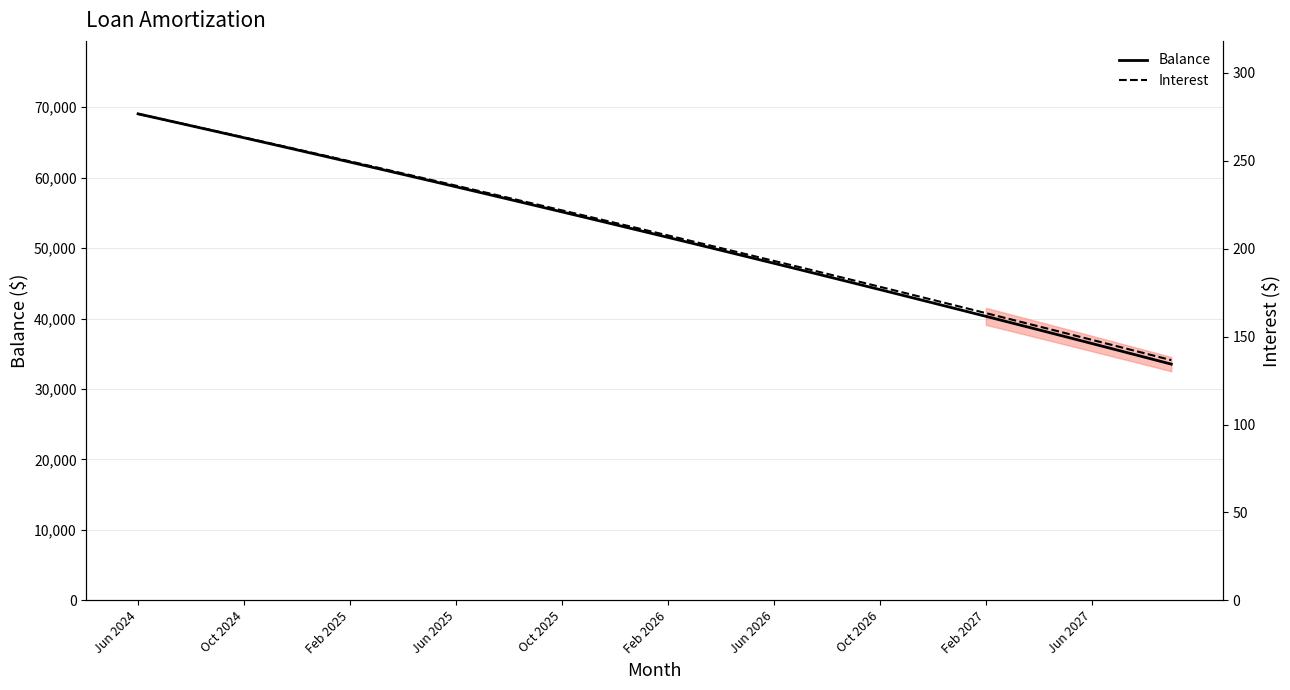

What is the difference between the Balance values at 21 and 31?

9339.0